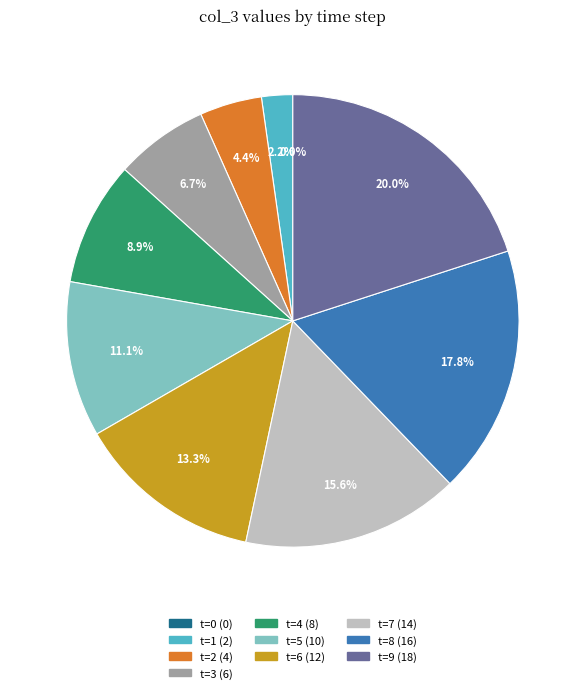

Count the number of slices in the pie.

10